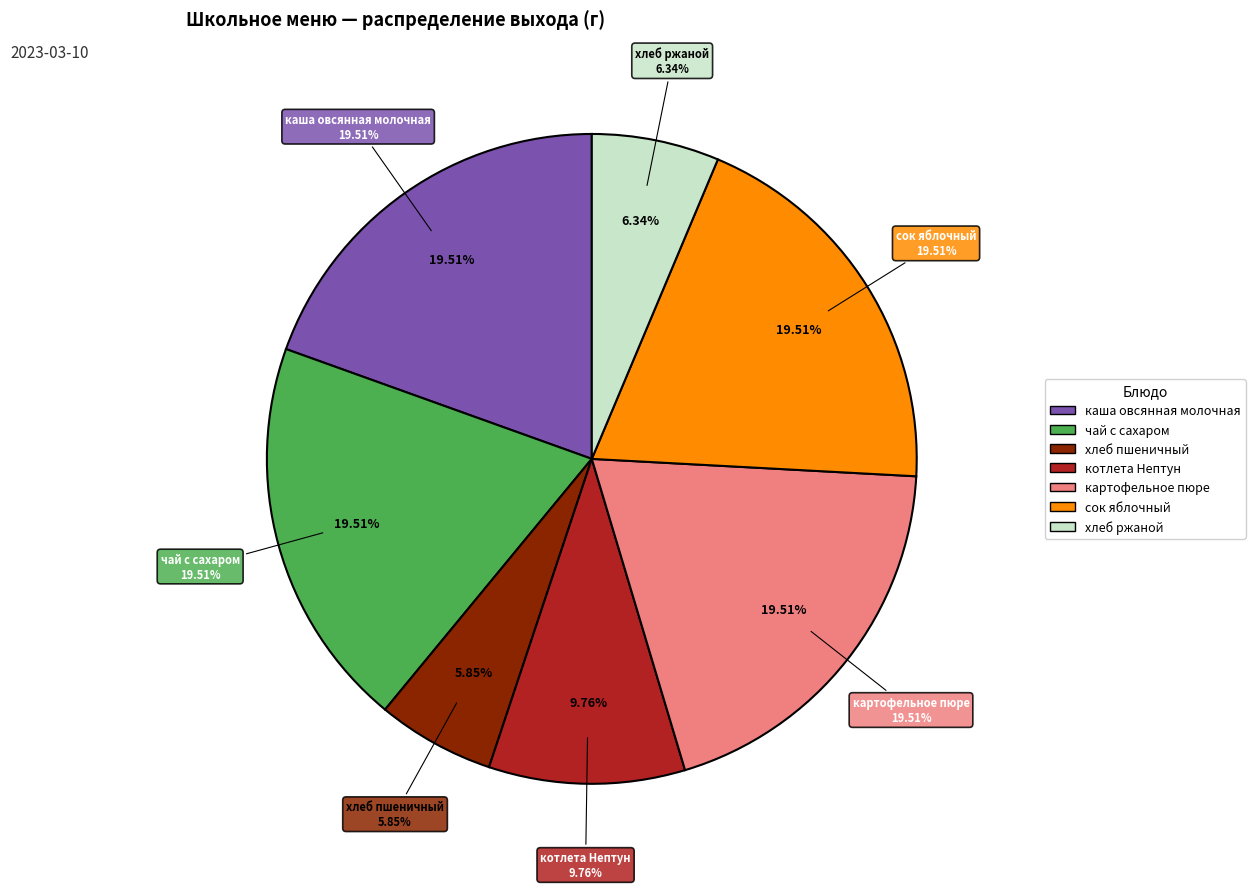

Is it true that чай с сахаром is 11% of the pie?

False